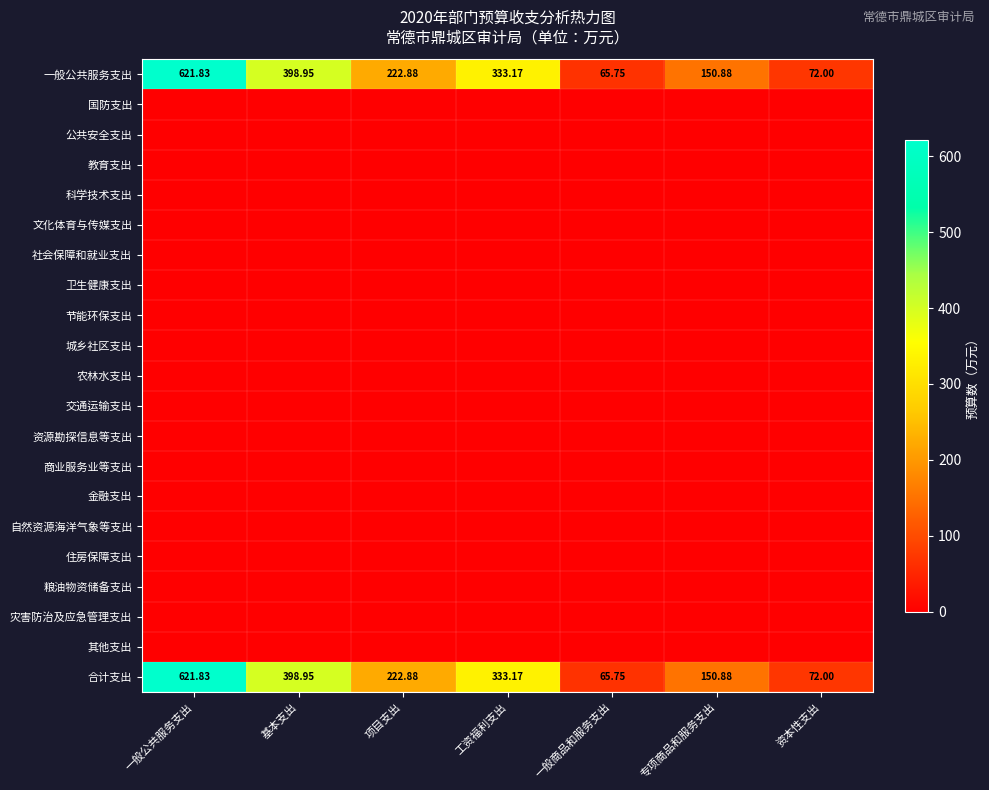

Where does the 合计支出 series first go above 222?

一般公共服务支出